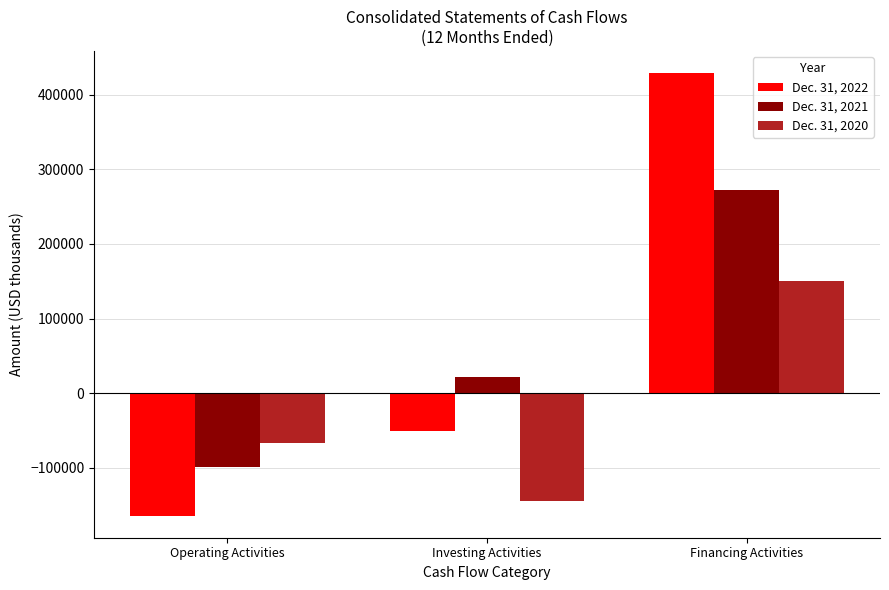

List the labels in order of Dec. 31, 2020 value, smallest first.

Investing Activities, Operating Activities, Financing Activities